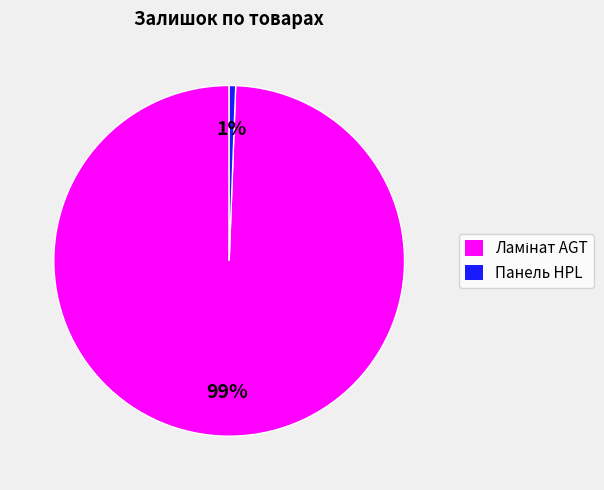

Is there any slice that represents more than half of the pie?

Yes